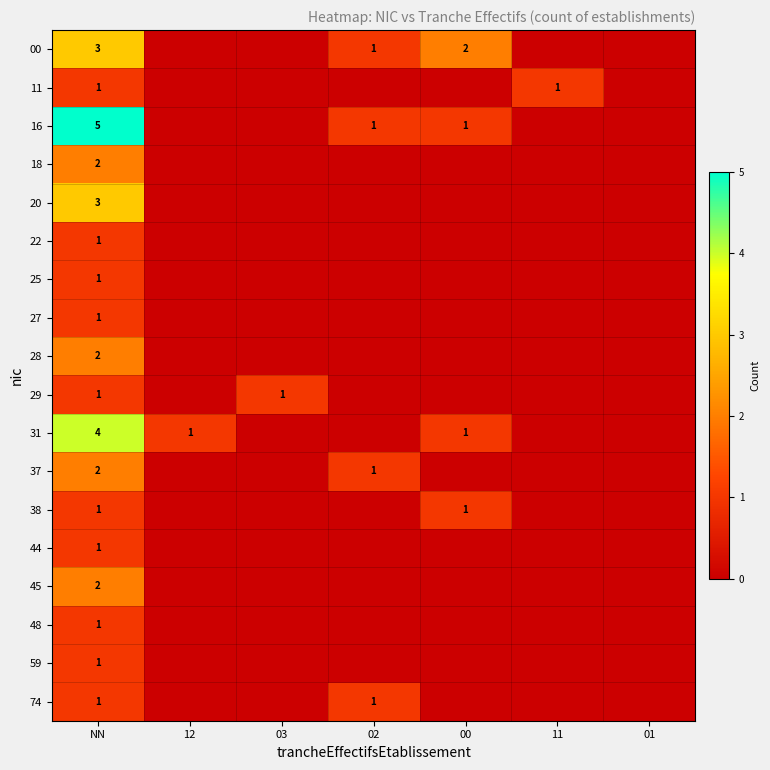

The 31 series shows 4 at NN. True or false?

True